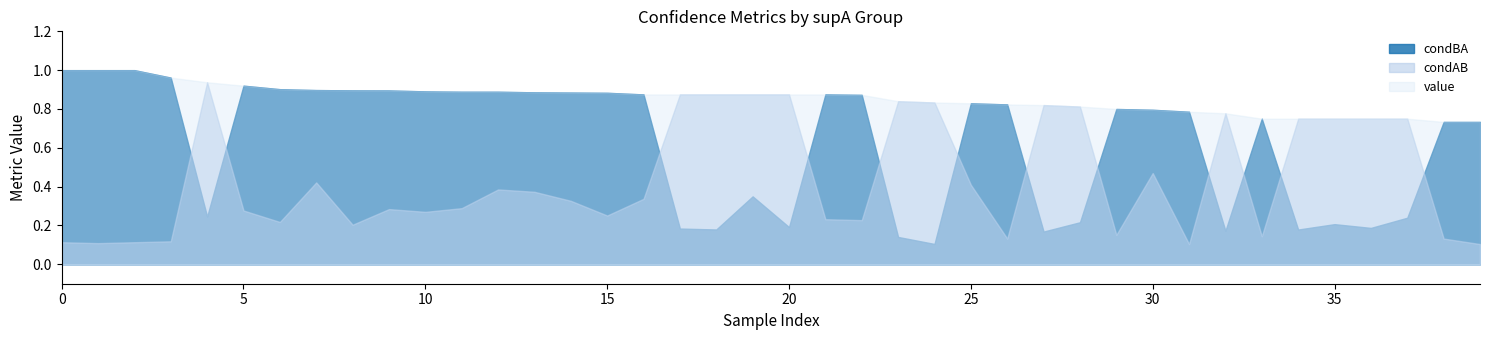

Reading right to left, extract all data points from this chart.

condBA: 0.7	0.7	0.2	0.2	0.2	0.2	0.8	0.2	0.8	0.8	0.8	0.2	0.2	0.8	0.8	0.1	0.1	0.9	0.9	0.2	0.3	0.2	0.2	0.9	0.9	0.9	0.9	0.9	0.9	0.9	0.9	0.9	0.9	0.9	0.9	0.2	1.0	1.0	1.0	1.0
condAB: 0.1	0.1	0.8	0.8	0.8	0.8	0.1	0.8	0.1	0.5	0.2	0.8	0.8	0.1	0.4	0.8	0.8	0.2	0.2	0.9	0.9	0.9	0.9	0.3	0.3	0.3	0.4	0.4	0.3	0.3	0.3	0.2	0.4	0.2	0.3	0.9	0.1	0.1	0.1	0.1
value: 0.7	0.7	0.8	0.8	0.8	0.8	0.8	0.8	0.8	0.8	0.8	0.8	0.8	0.8	0.8	0.8	0.8	0.9	0.9	0.9	0.9	0.9	0.9	0.9	0.9	0.9	0.9	0.9	0.9	0.9	0.9	0.9	0.9	0.9	0.9	0.9	1.0	1.0	1.0	1.0